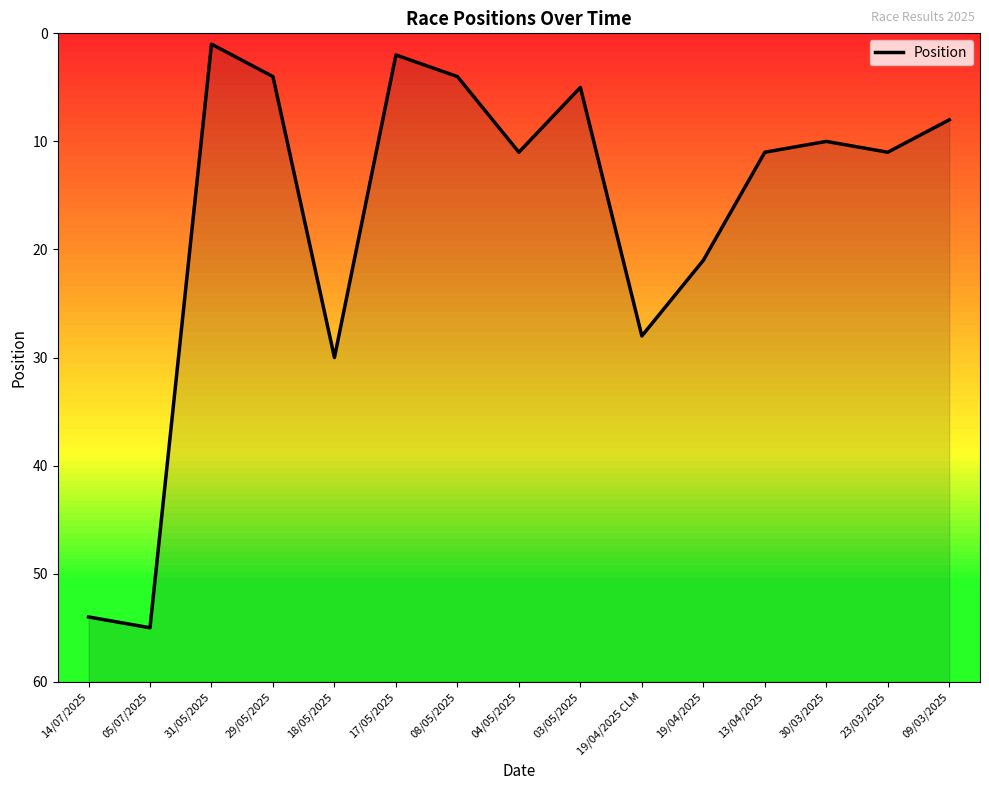

Is it true that the value at 17/05/2025 is 2?

True